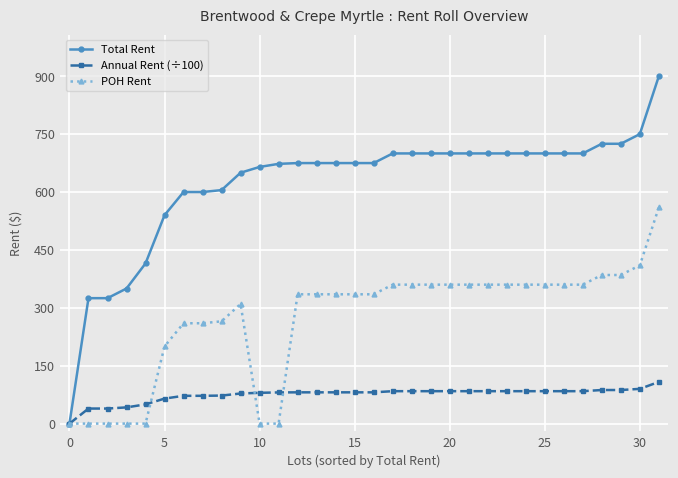

Rank the series by their maximum value, from highest to lowest.

Total Rent, POH Rent, Annual Rent (÷100)